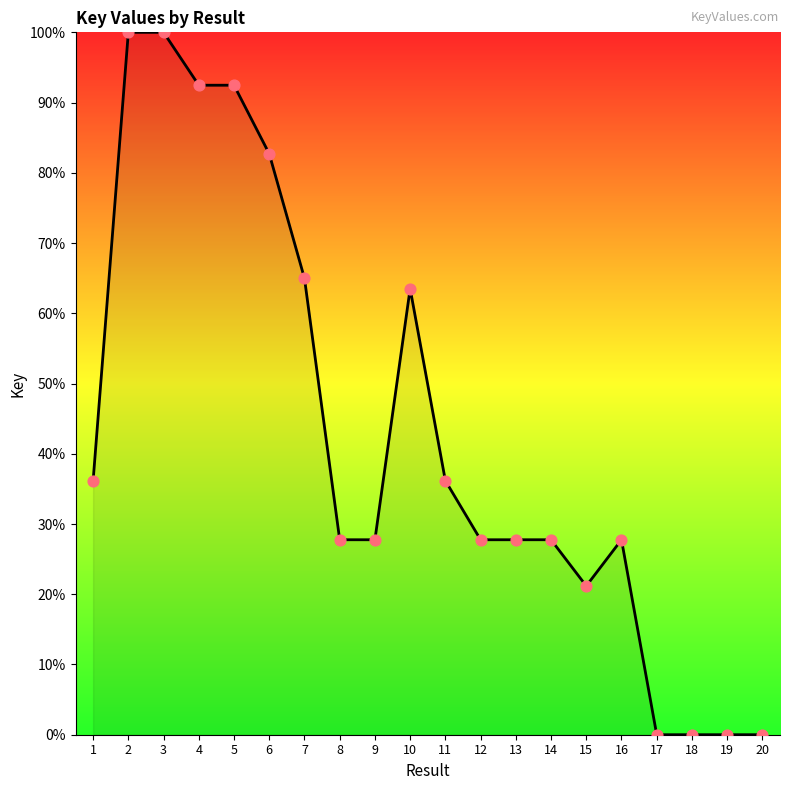

What is the ratio of the value at 12 to the value at 4?

0.3